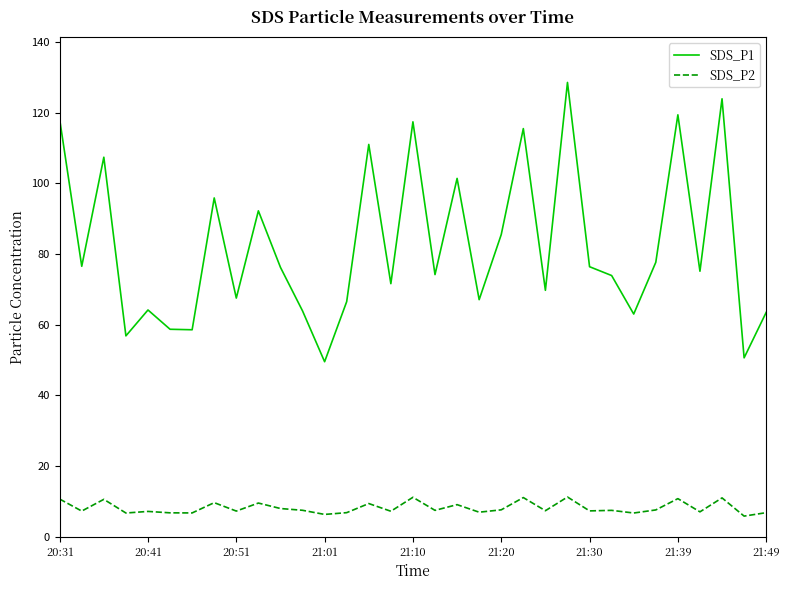

Which series has the widest spread of values?

SDS_P1